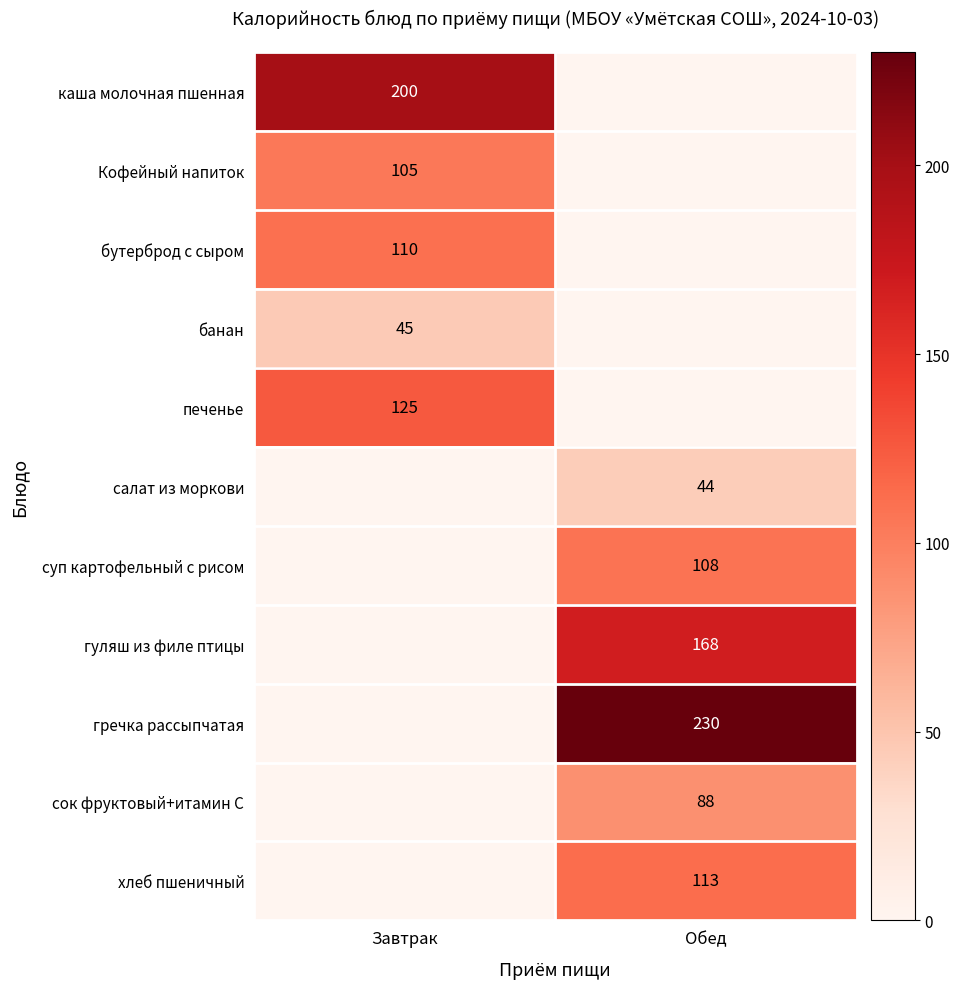

True or false: печенье has a value of 185 at Завтрак.

False